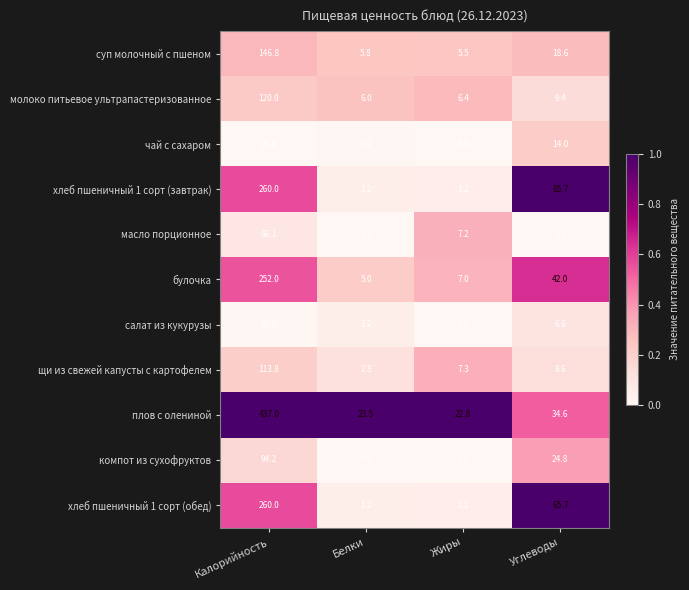

What is the greatest value displayed?

437.0